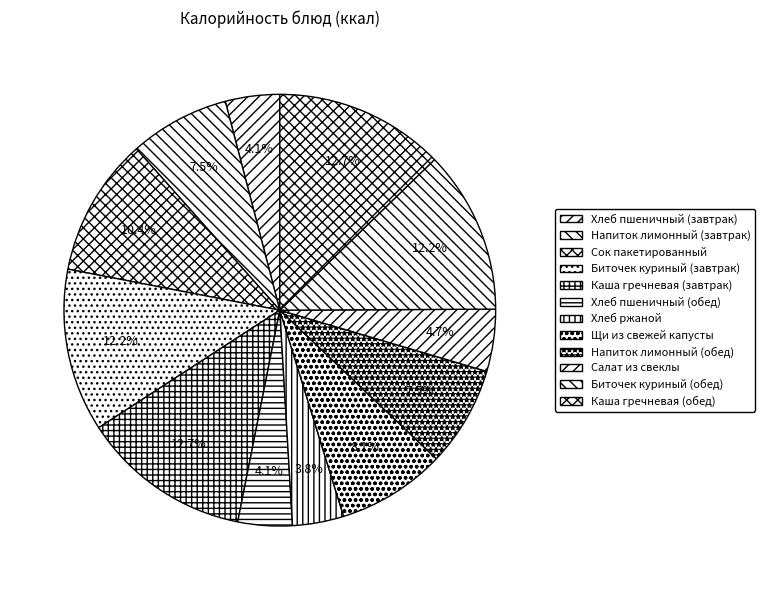

Is there a majority slice in this chart?

No